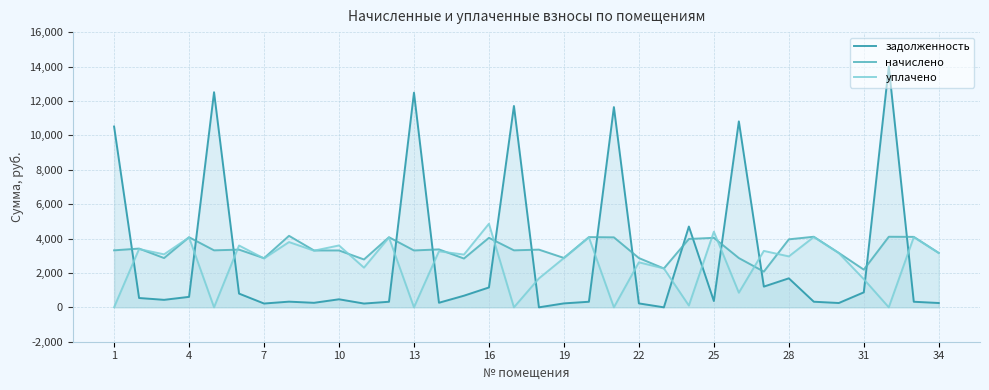

True or false: начислено and задолженность intersect in this chart.

True